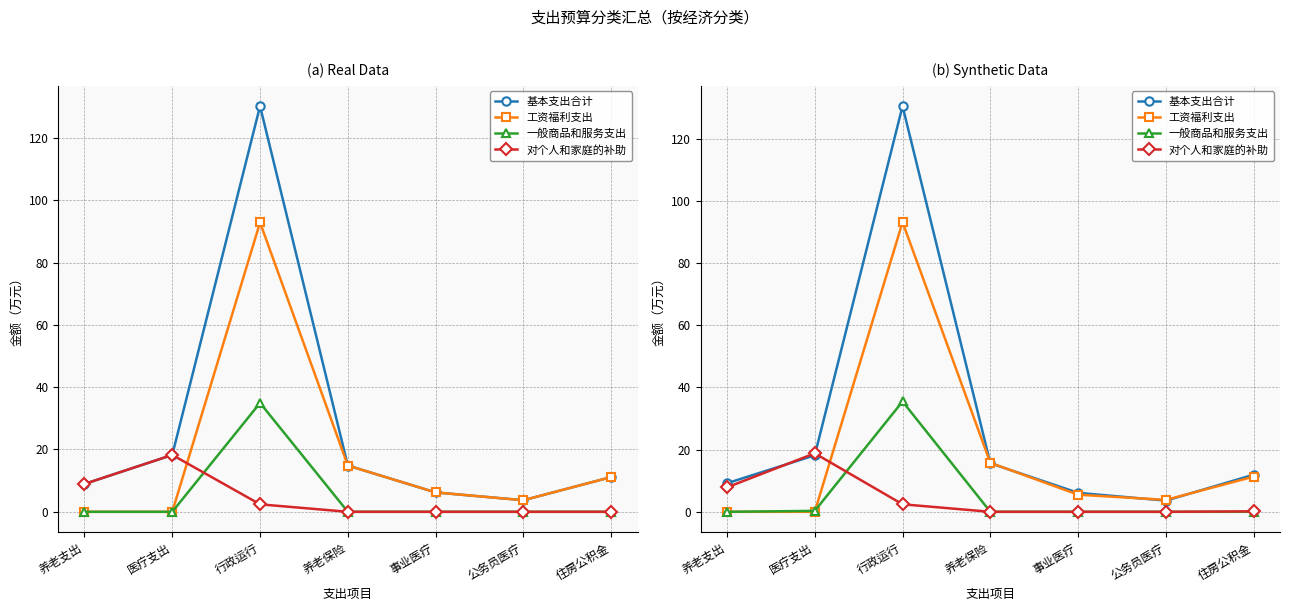

Reading left to right, list all the values displayed in this chart.

基本支出合计: 养老支出=9.2	医疗支出=18.2	行政运行=130.5	养老保险=15.6	事业医疗=6.1	公务员医疗=3.6	住房公积金=11.9
工资福利支出: 养老支出=0.0	医疗支出=0.0	行政运行=93.2	养老保险=15.8	事业医疗=5.5	公务员医疗=3.8	住房公积金=11.3
一般商品和服务支出: 养老支出=0.0	医疗支出=0.3	行政运行=35.5	养老保险=0.0	事业医疗=0.0	公务员医疗=0.0	住房公积金=0.0
对个人和家庭的补助: 养老支出=7.9	医疗支出=18.8	行政运行=2.4	养老保险=0.0	事业医疗=0.0	公务员医疗=0.0	住房公积金=0.1